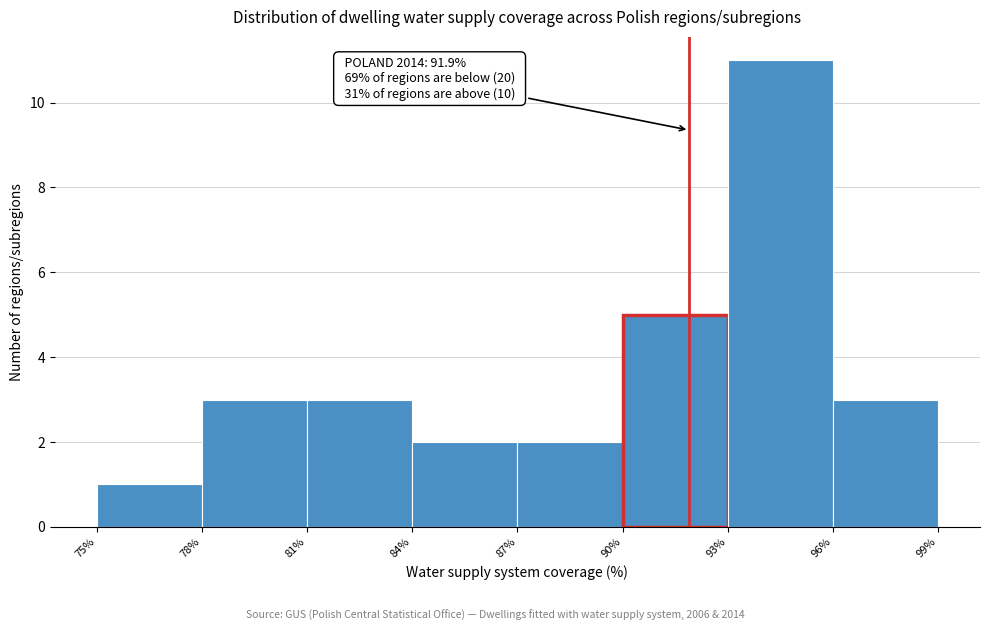

Which range on the x-axis has the tallest bar?

93% to 96%